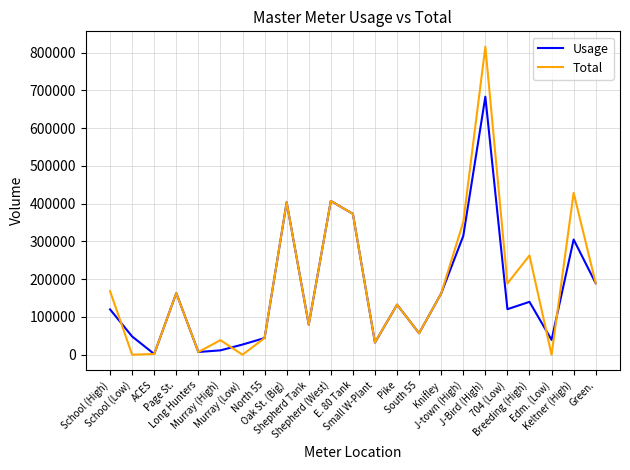

Is it true that Total equals 407060 at Shepherd (West)?

True